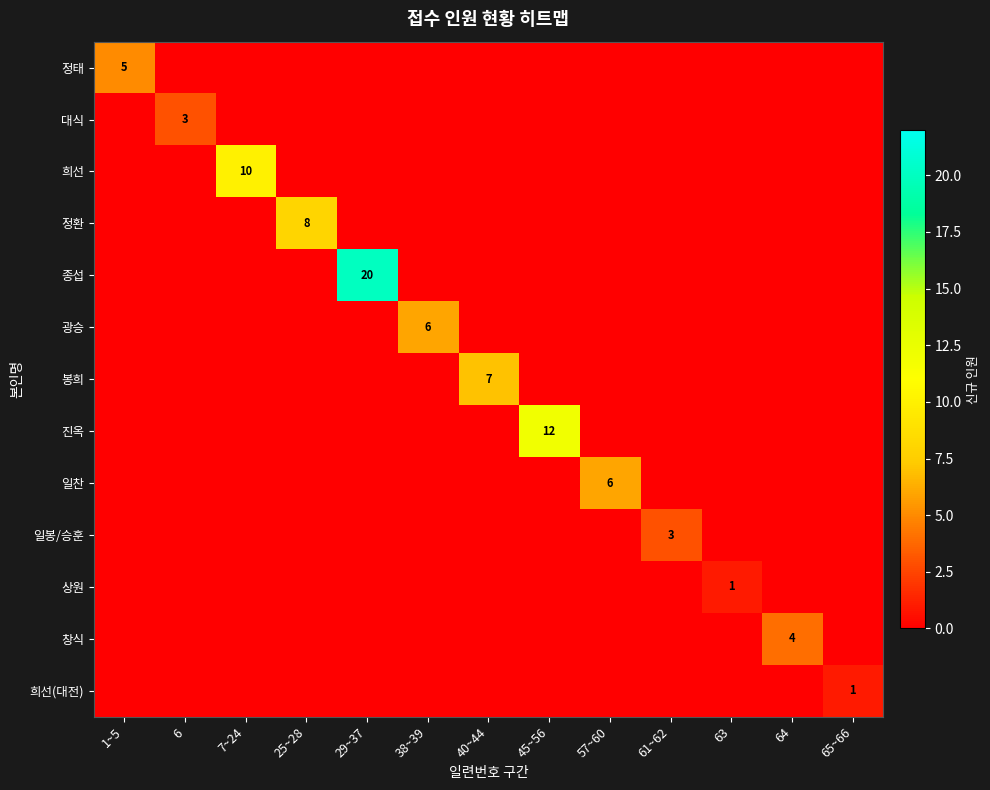

The value of 희선(대전) at 57~60 is -1. True or false?

False